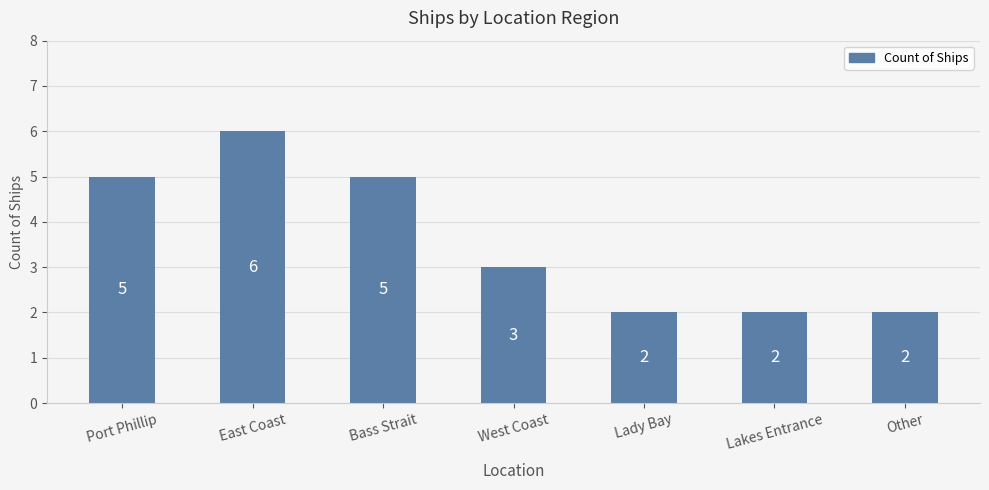

What is the minimum value shown in the chart?

2